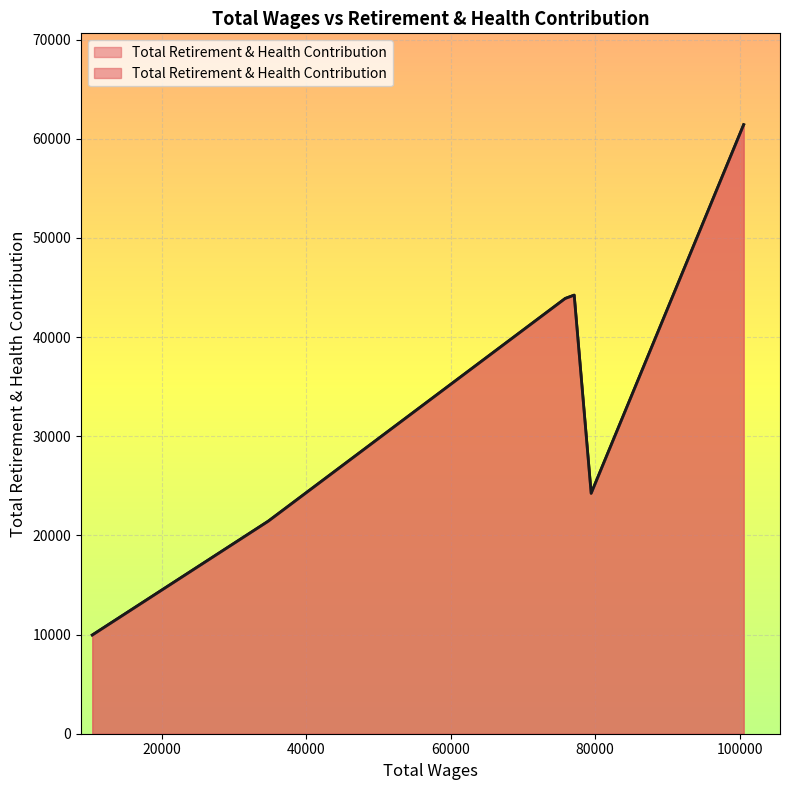

Which category has the lowest value across all series?

10398.0